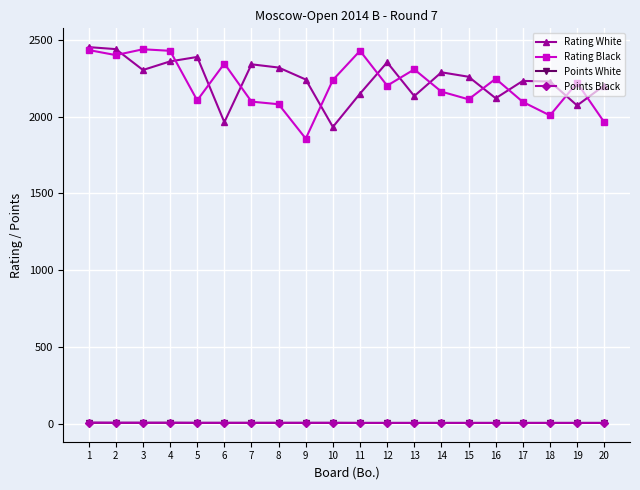

What is the difference between the highest and lowest values at 18?

2224.0